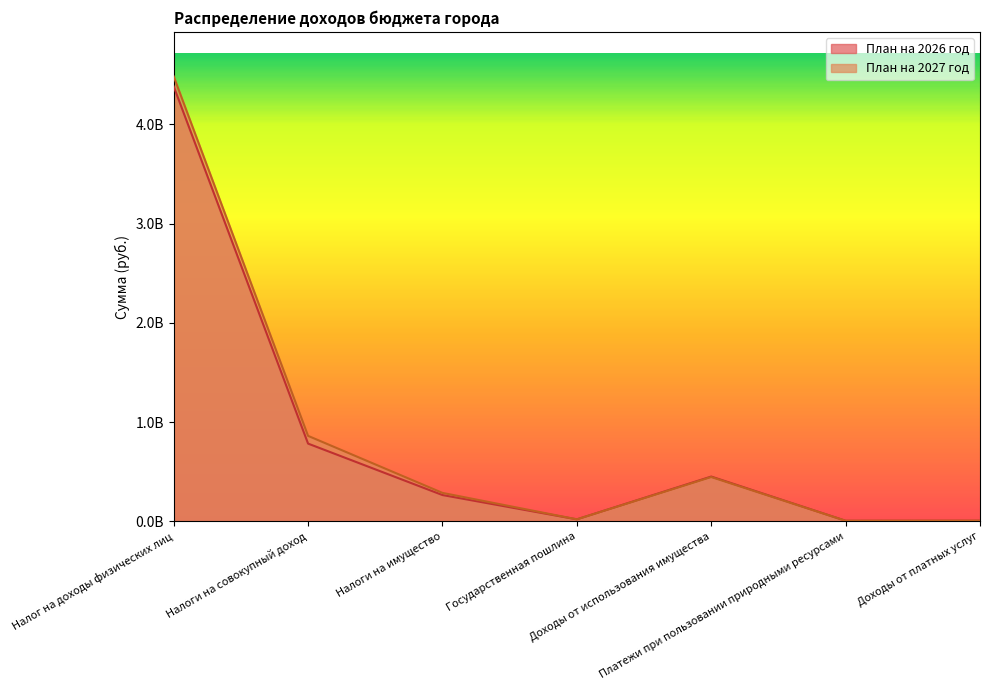

At which category does the chart reach its minimum across all series?

Платежи при пользовании природными ресурсами